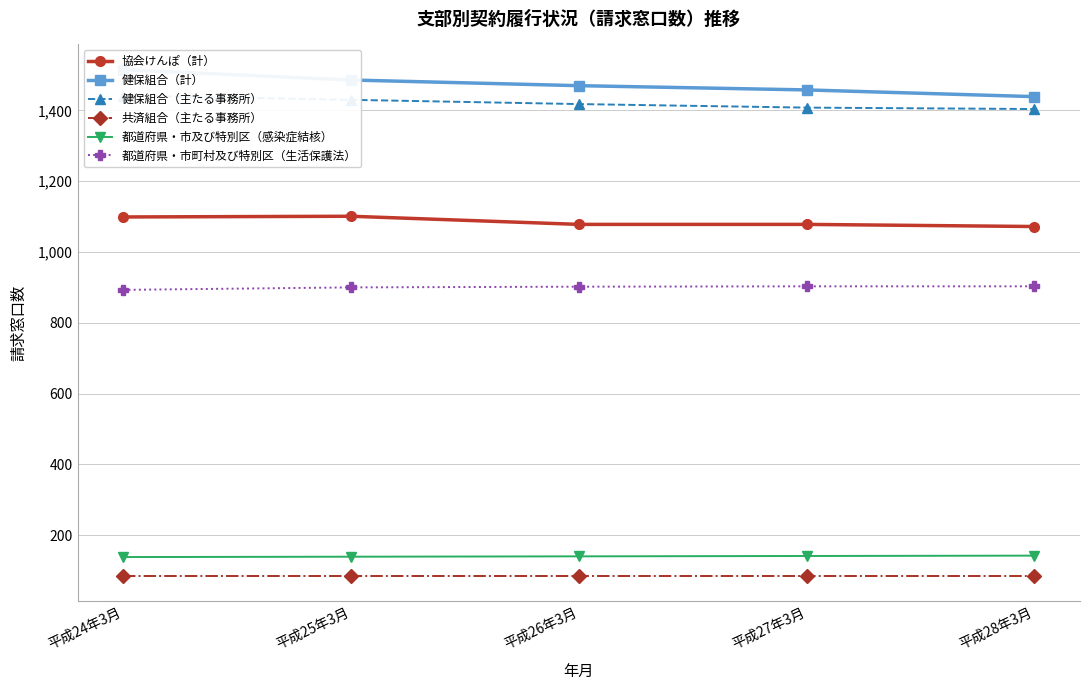

Reading left to right, list all the values displayed in this chart.

協会けんぽ（計）: 1099	1101	1078	1078	1072
健保組合（計）: 1515	1486	1470	1458	1439
健保組合（主たる事務所）: 1442	1430	1418	1408	1404
共済組合（主たる事務所）: 85	85	85	85	85
都道府県・市及び特別区（感染症結核）: 138	139	140	141	142
都道府県・市町村及び特別区（生活保護法）: 893	900	902	903	903